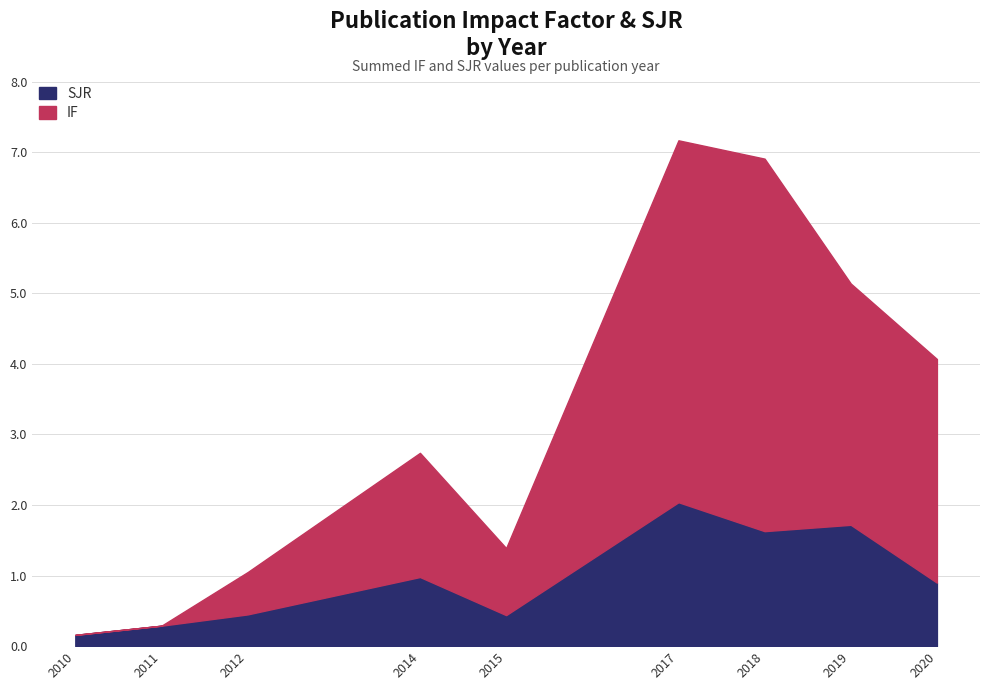

Which series changed the most between 2017 and 2019?

IF